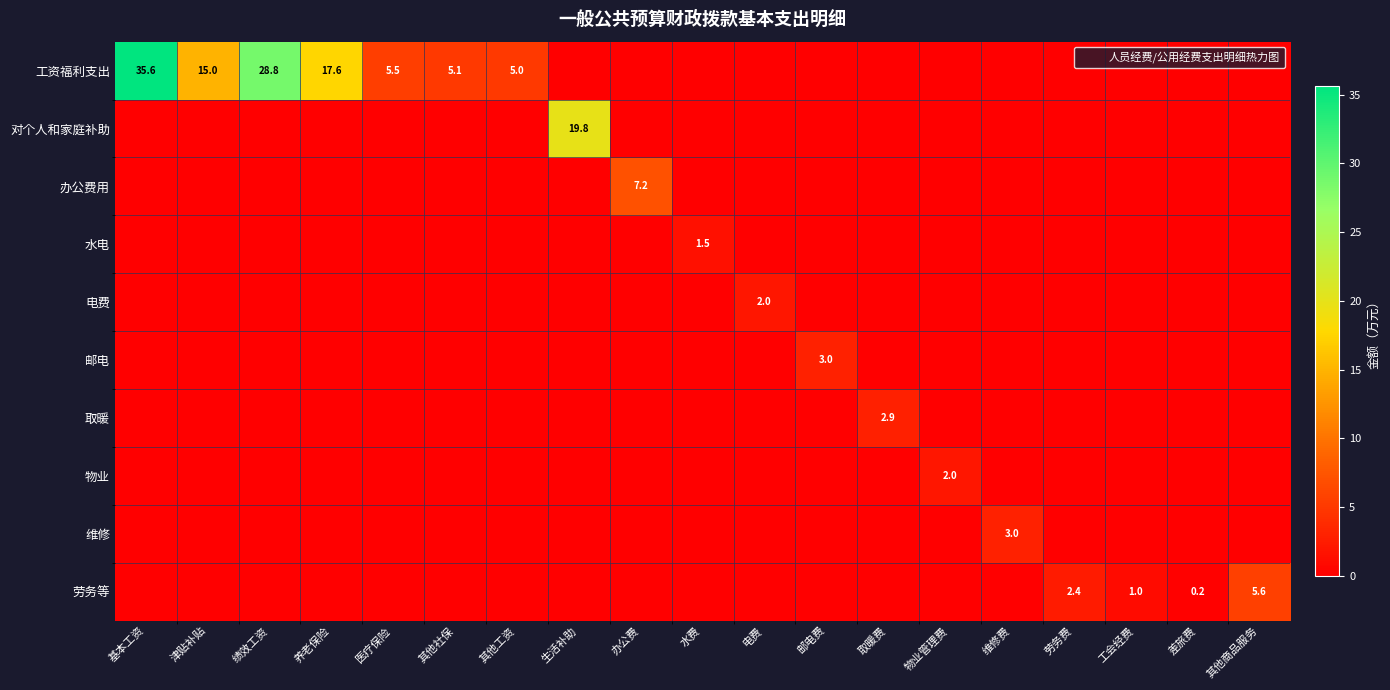

The 水电 series shows -0.6 at 津贴补贴. True or false?

False